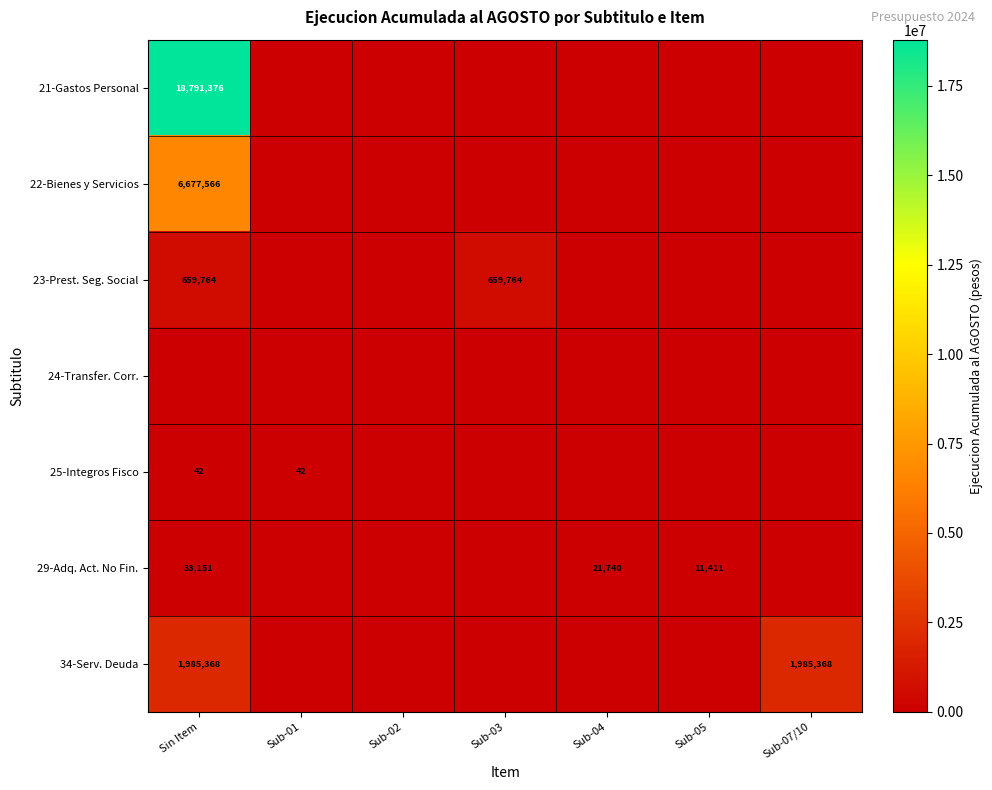

What is the total value across all series at Sub-04?

21740